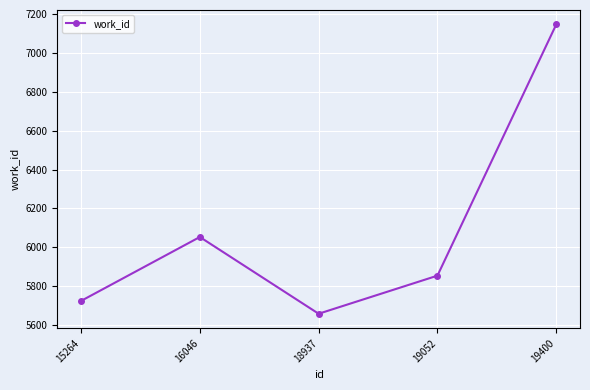

How many series are shown in this chart?

1